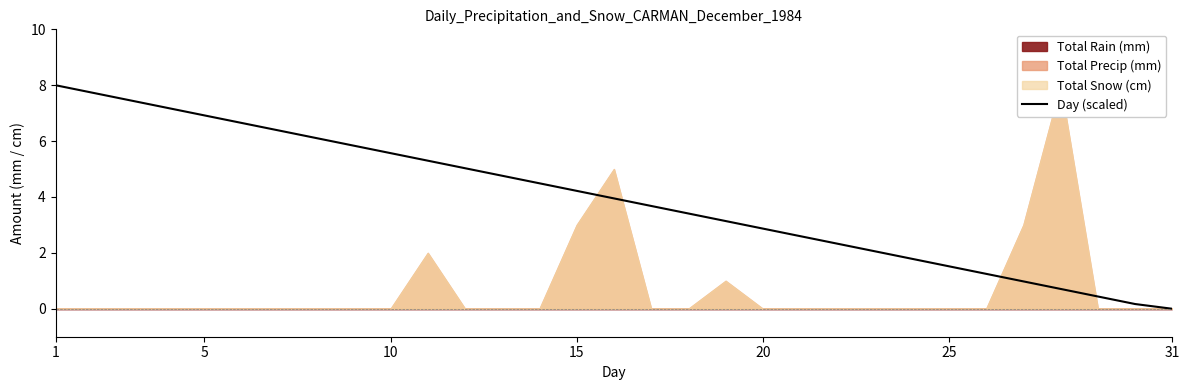

What is the maximum value for Day (scaled)?

8.0